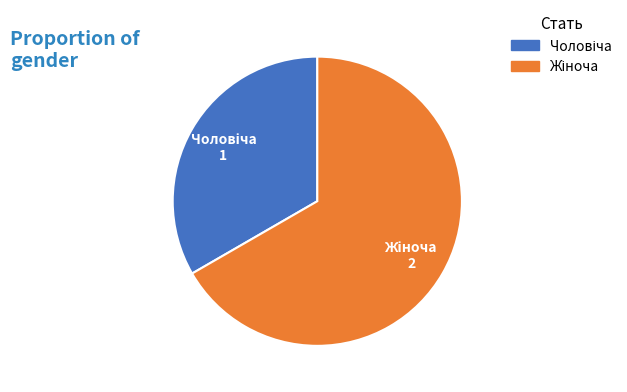

Is there a majority slice in this chart?

Yes